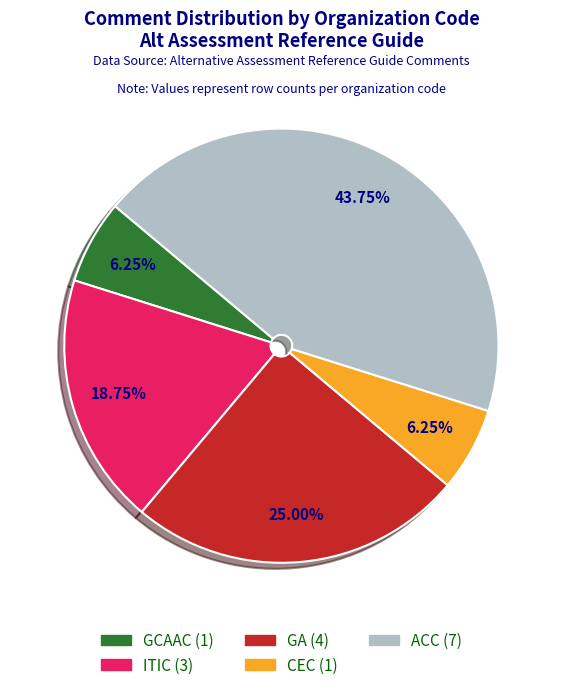

Which slice is the largest?

ACC